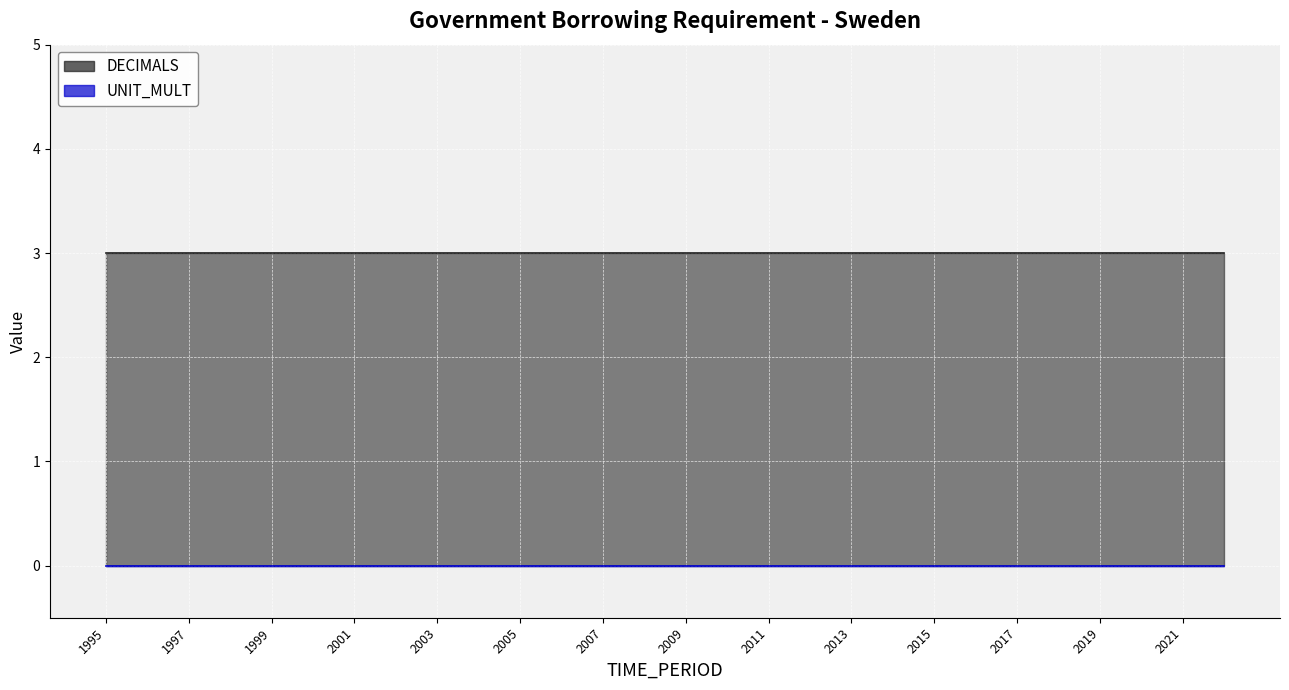

At which category does the chart reach its minimum across all series?

1995